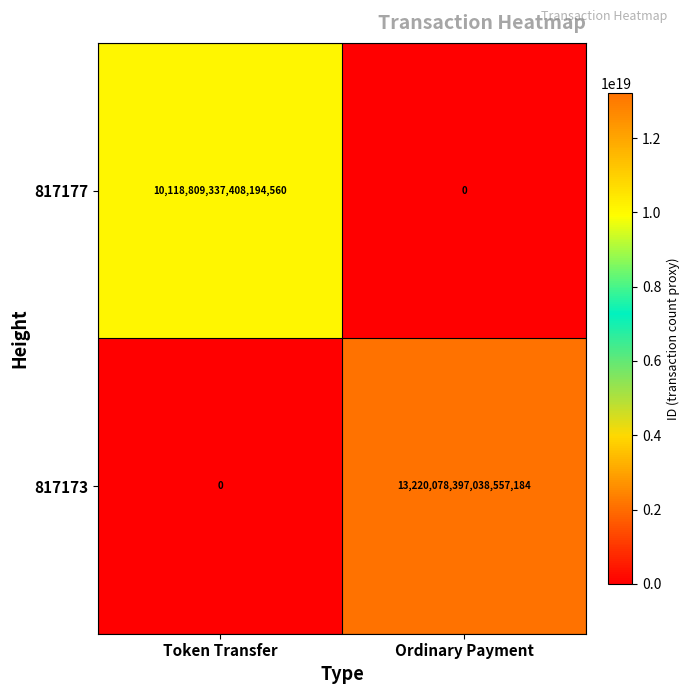

The 817177 series shows 5204391047733318656 at Token Transfer. True or false?

False